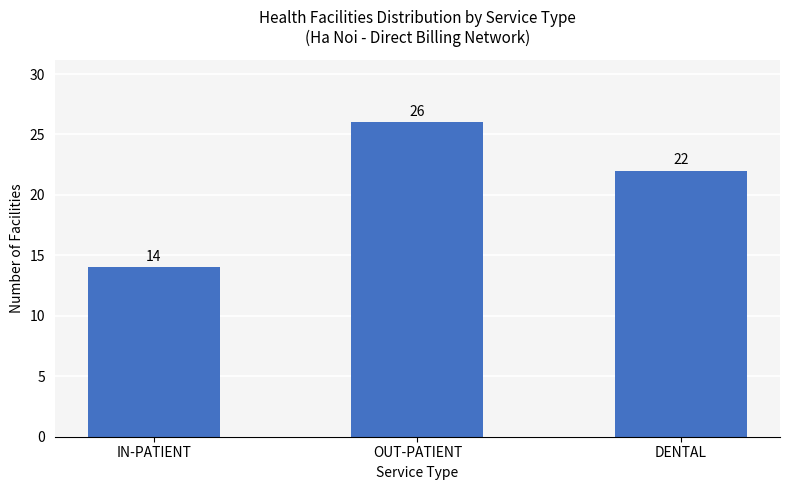

What is the minimum value shown in the chart?

14